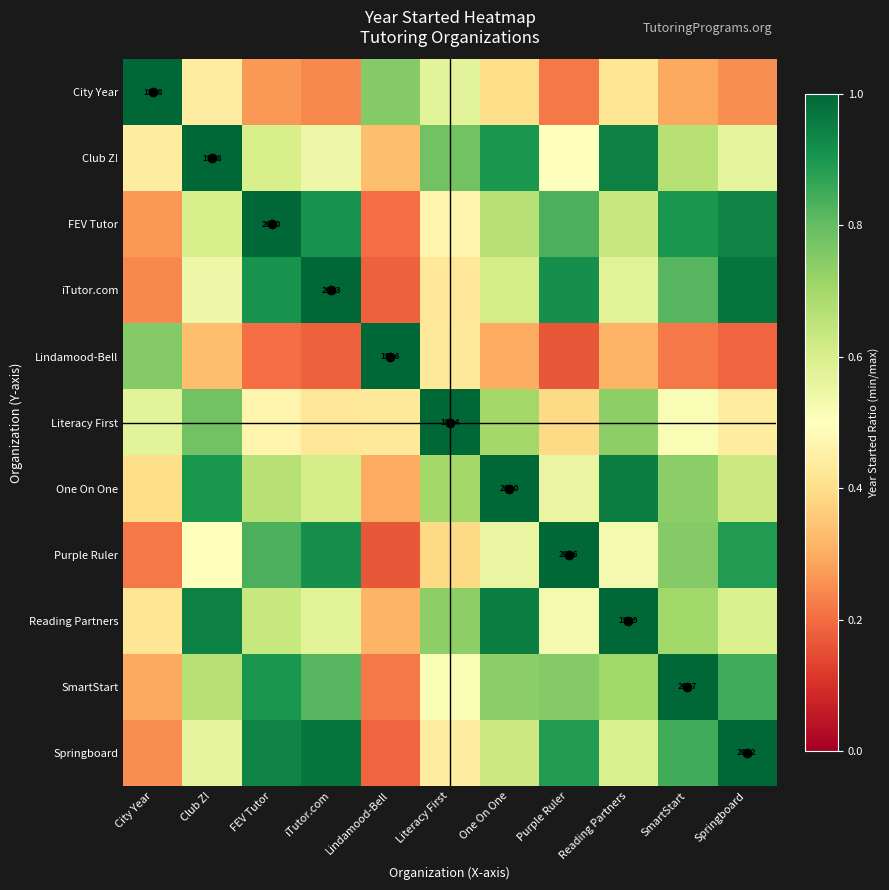

List the series in order of their peak value, lowest first.

City Year, Club Z!, FEV Tutor, iTutor.com, Lindamood-Bell, Literacy First, One On One, Purple Ruler, Reading Partners, SmartStart, Springboard